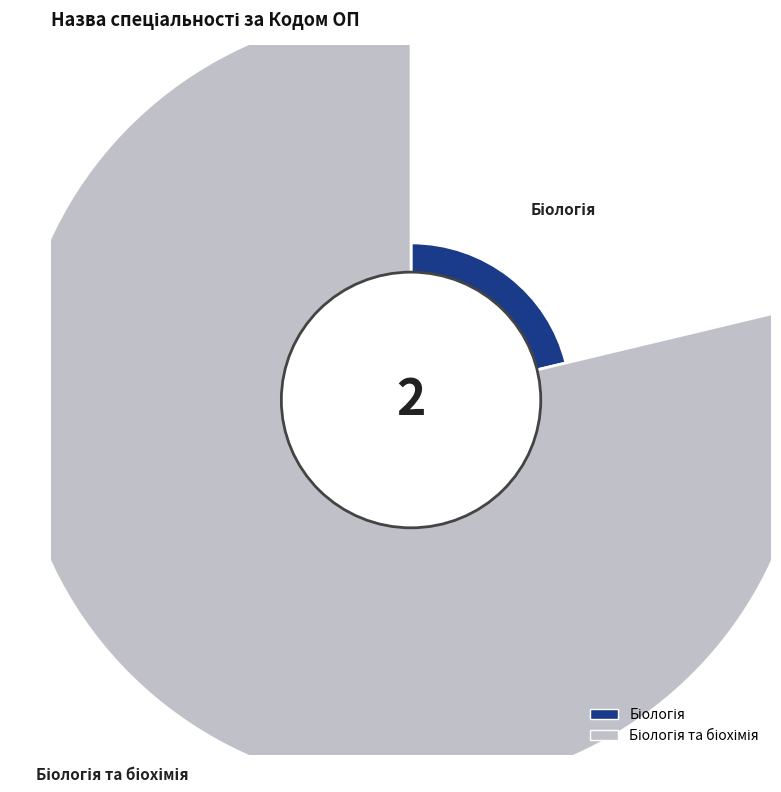

Count the number of slices in the pie.

2